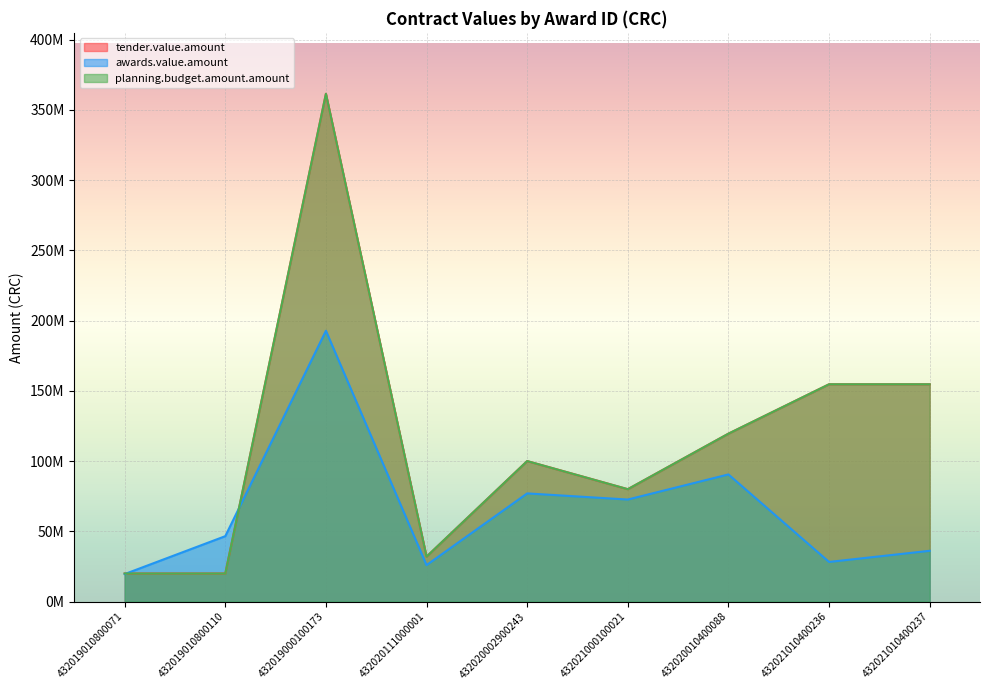

How many lines are shown in the chart?

3